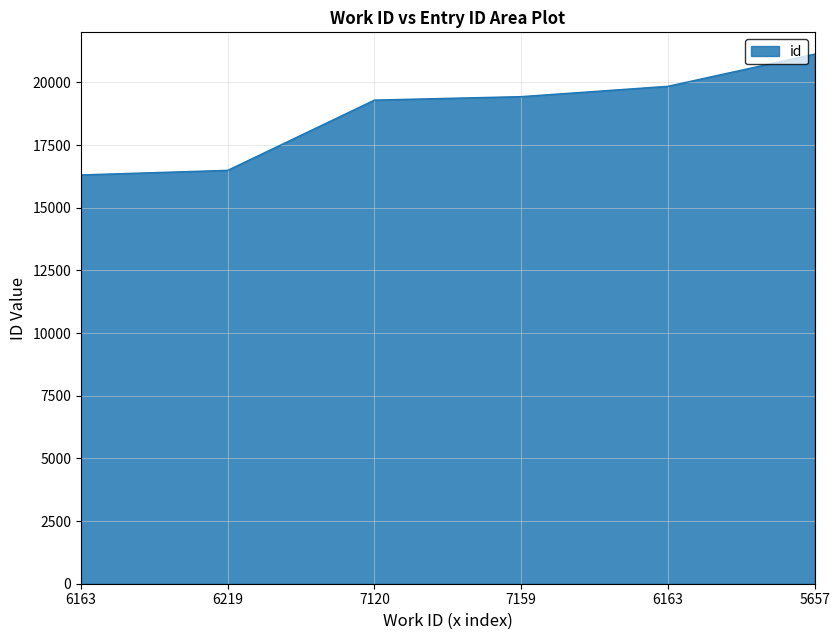

What is the change in value from 6219 to 7120?

+2803